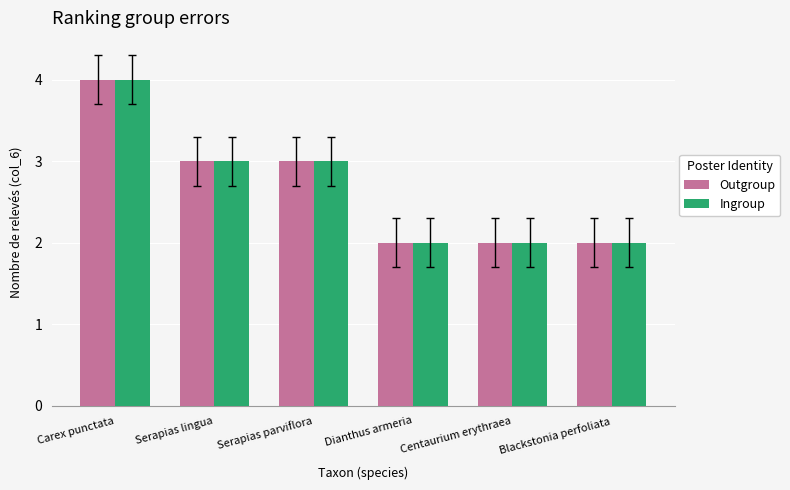

What is the label of the 3rd bar from the right?

Dianthus armeria